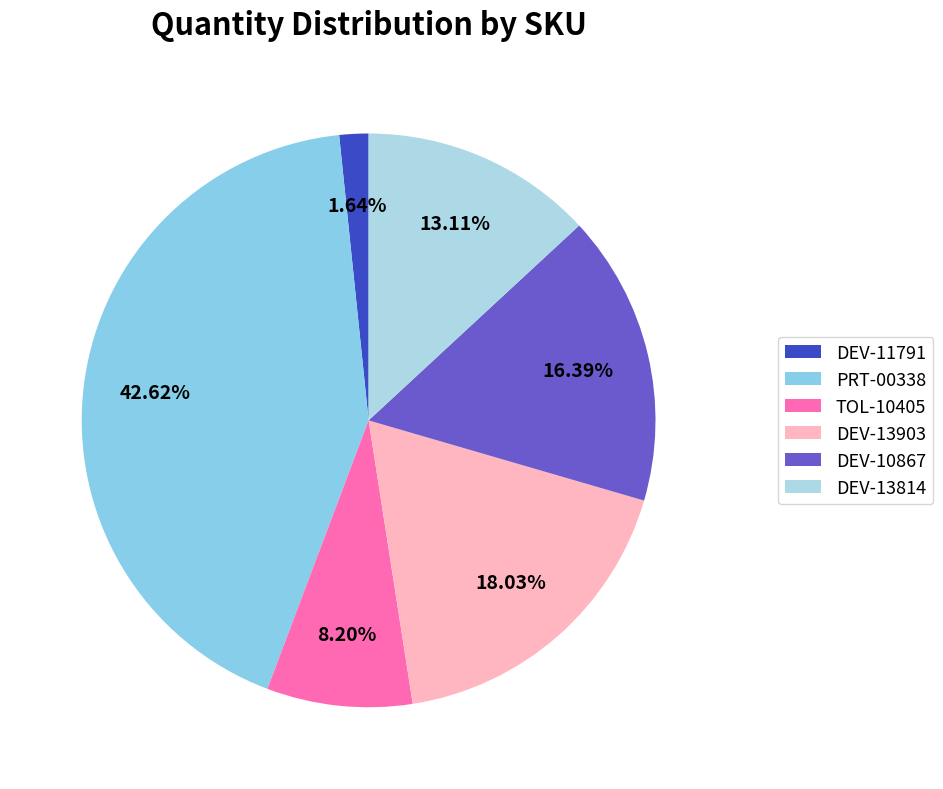

Is the sum of TOL-10405 and DEV-11791 greater than half?

No